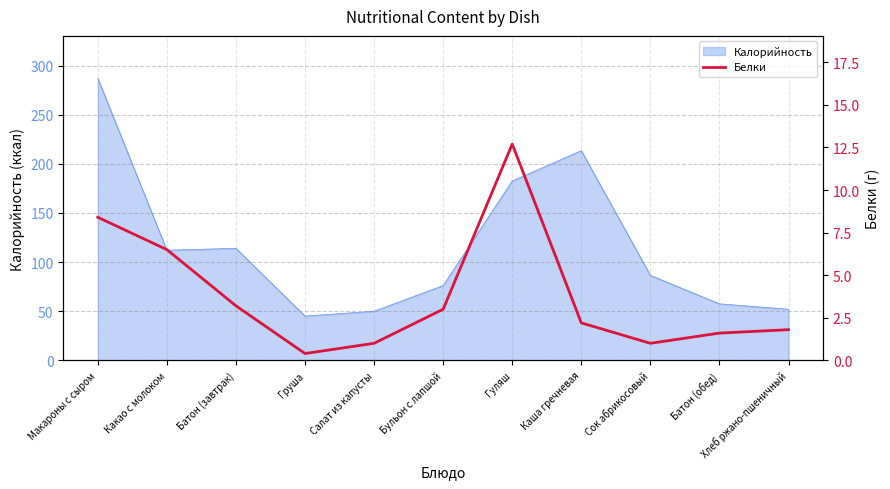

The value of Калорийность at Какао с молоком is 112.0. True or false?

True